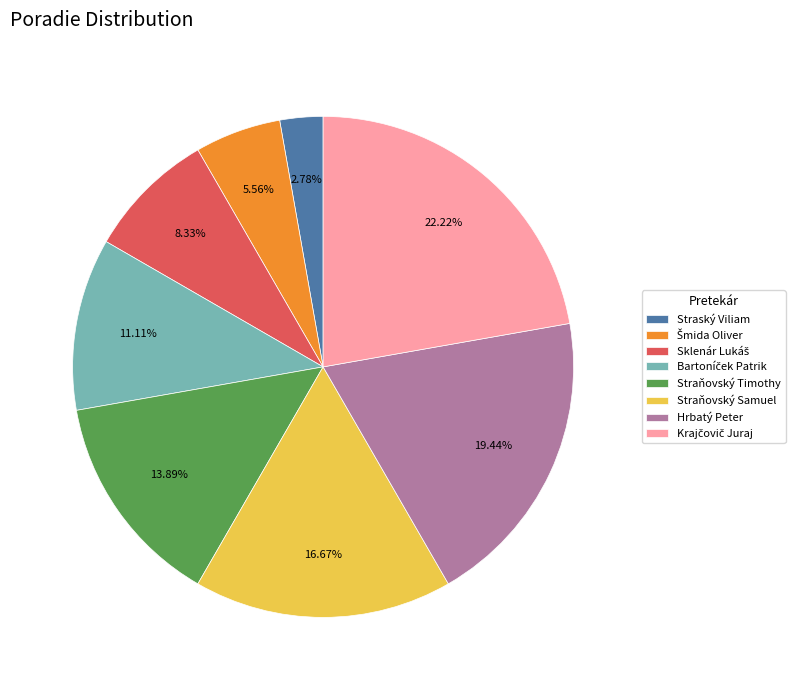

Does Straský Viliam represent more than half of the total?

No